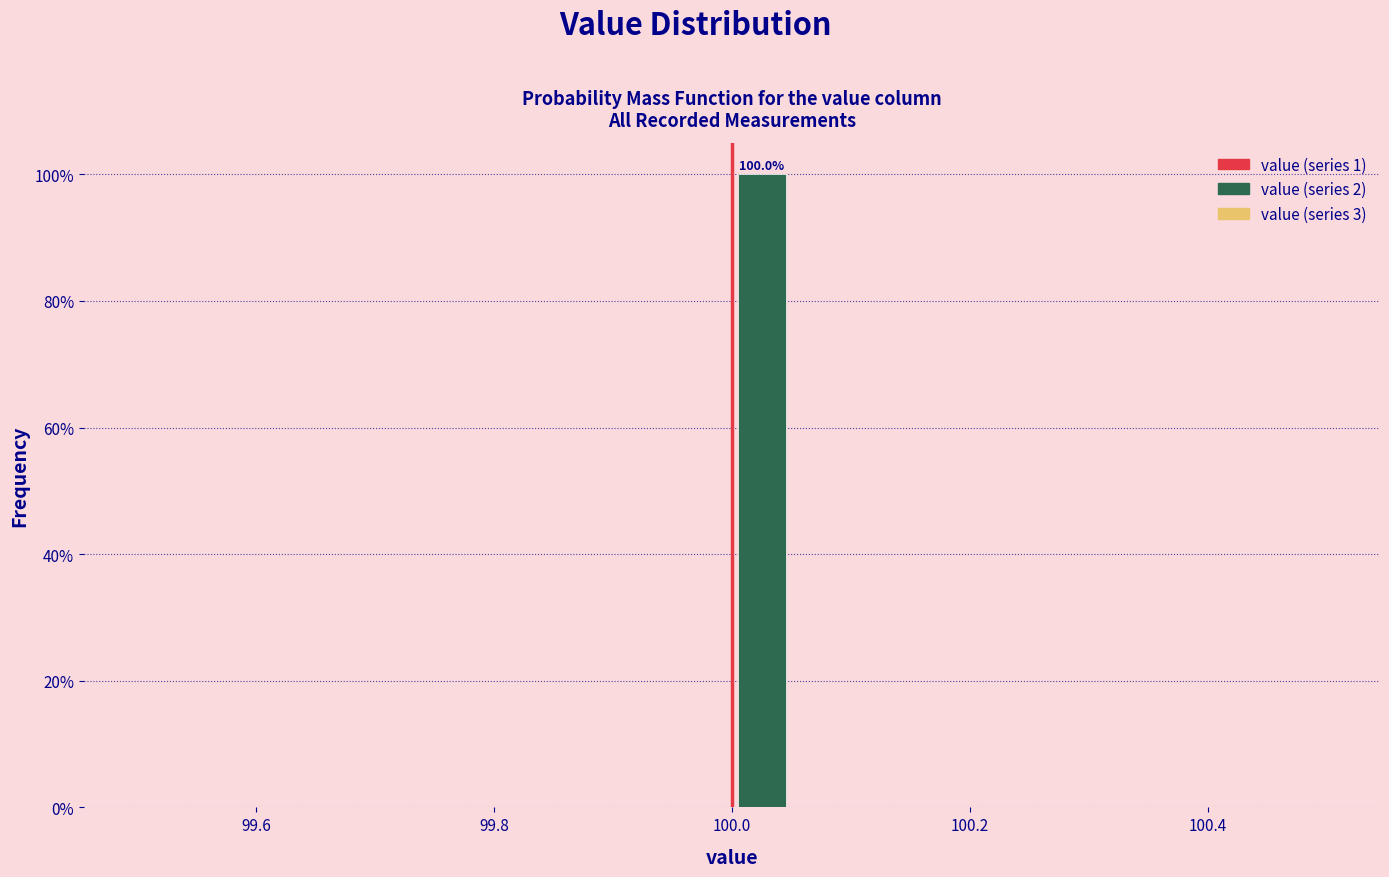

Around what value on the x-axis is the tallest bar? Give the approximate position of its centre, as read against the axis.

100.02